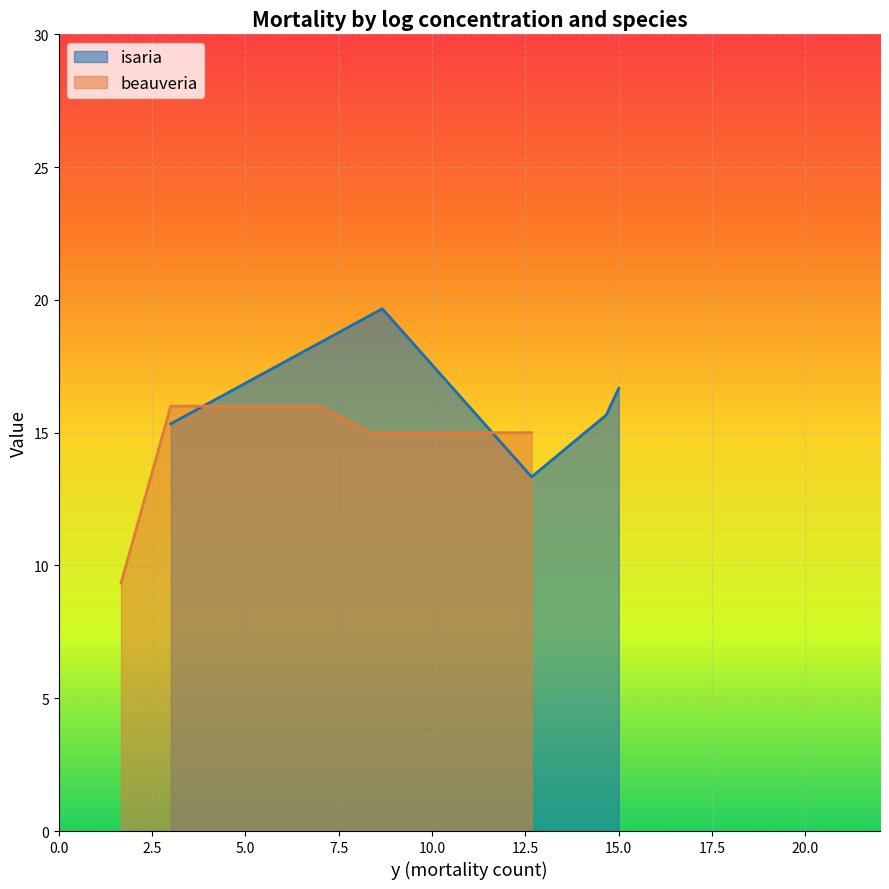

What is the highest value of the isaria series?

19.7